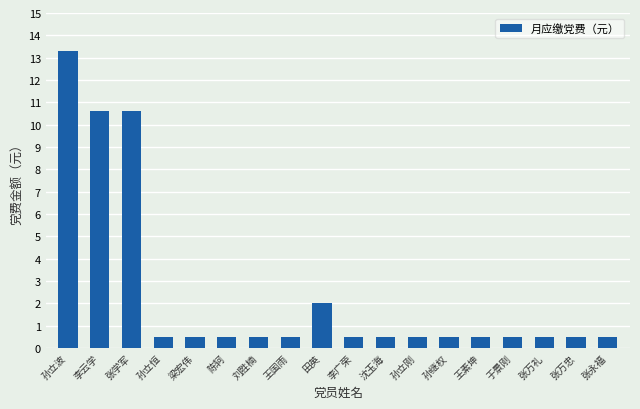

How many categories are shown in the chart?

18